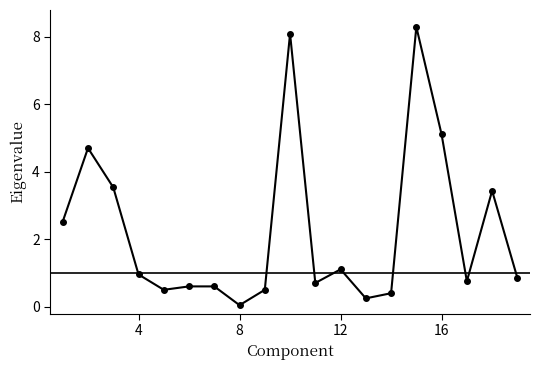

What is the sum of all values?

43.1